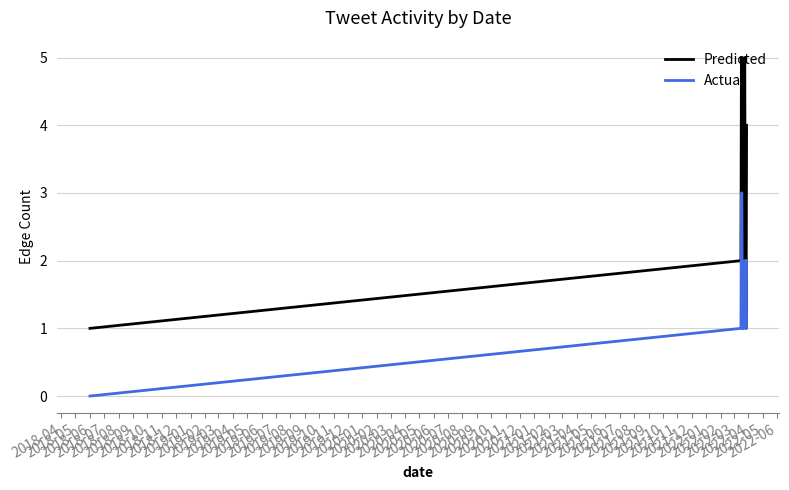

Rank the series by their maximum value, from lowest to highest.

Actual, Predicted